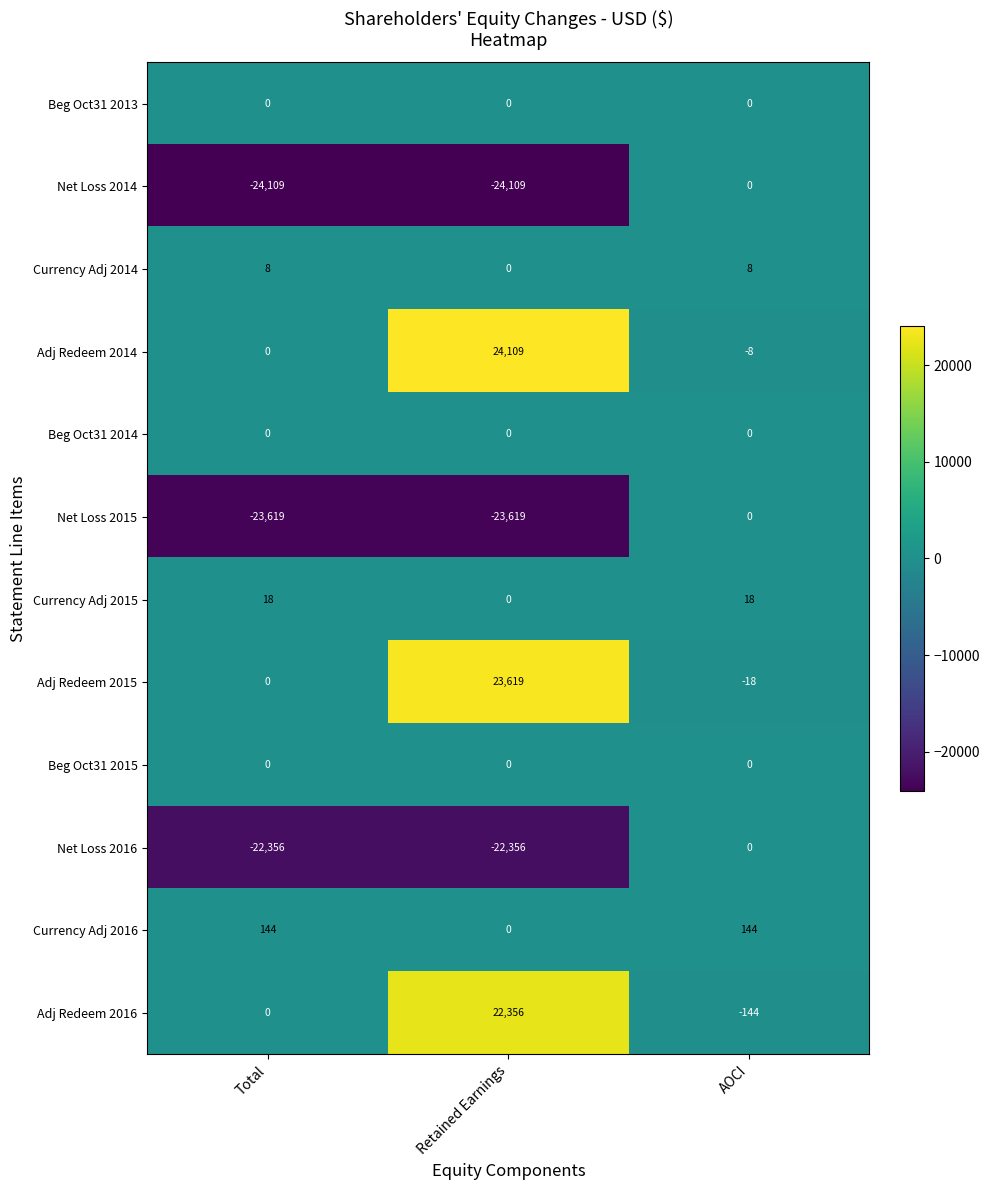

What is the minimum value for Net Loss 2014?

-24109